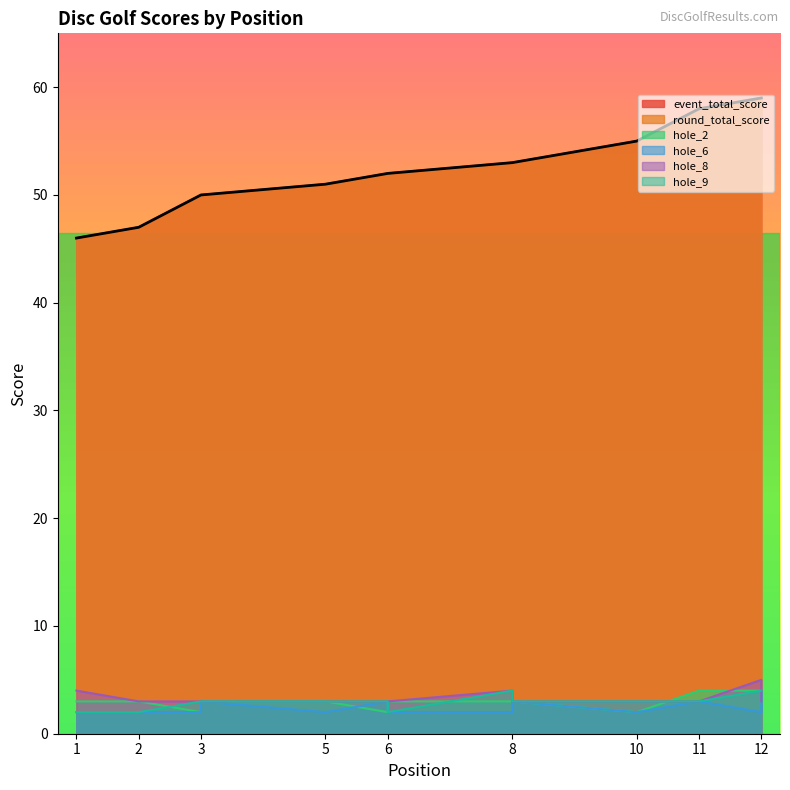

Rank the series by their maximum value, from lowest to highest.

hole_2, hole_6, hole_9, hole_8, event_total_score, round_total_score